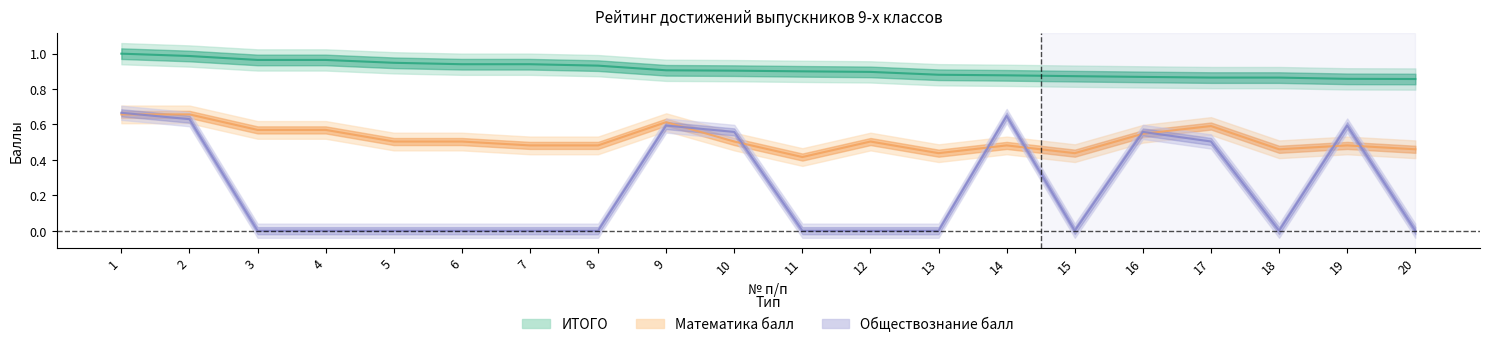

How many Математика балл values are between 0 and 1?

20